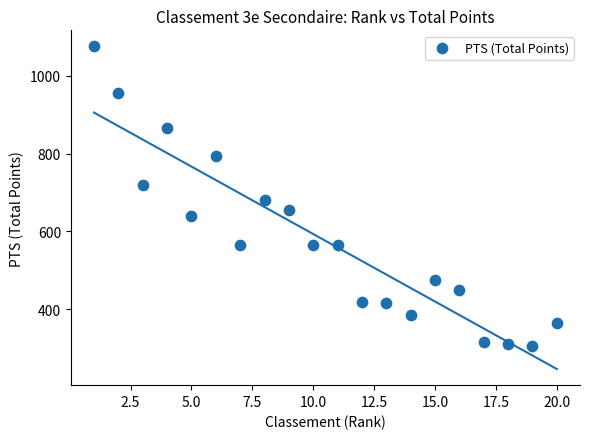

What is the range of X values (max minus min)?

19